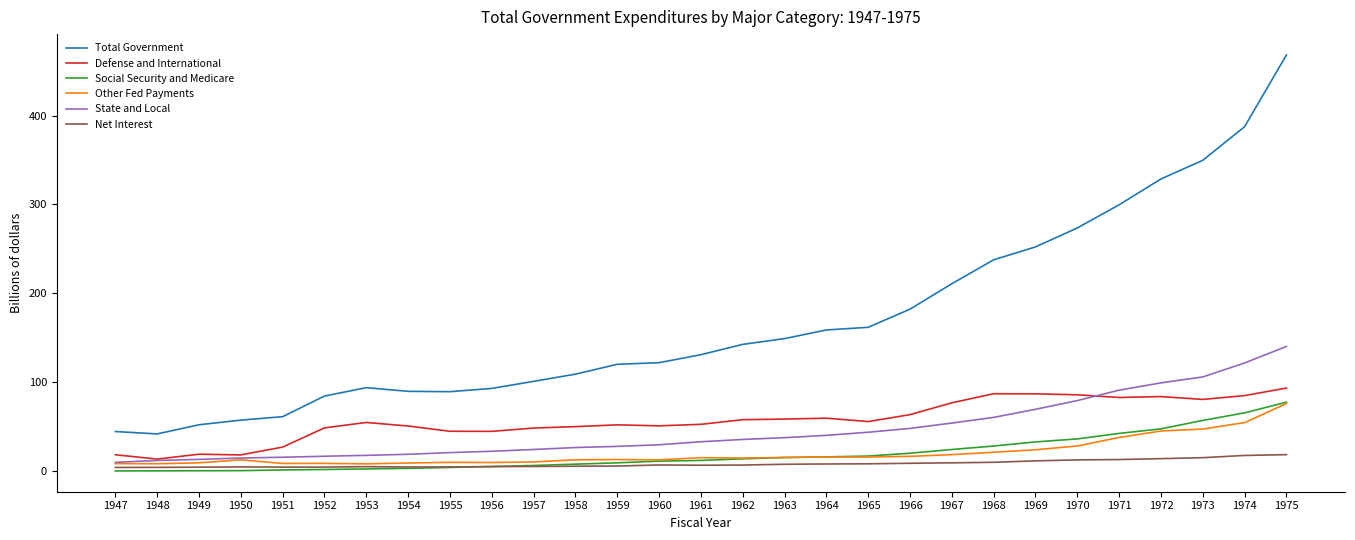

What is the sum of all Social Security and Medicare values?

565.2